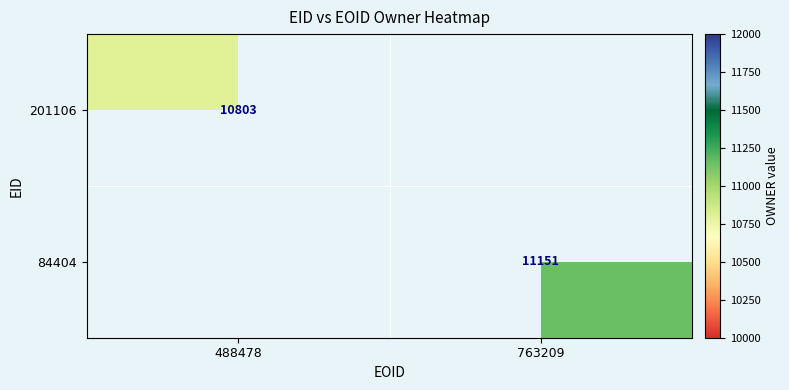

The 84404 series shows 11151 at 763209. True or false?

True